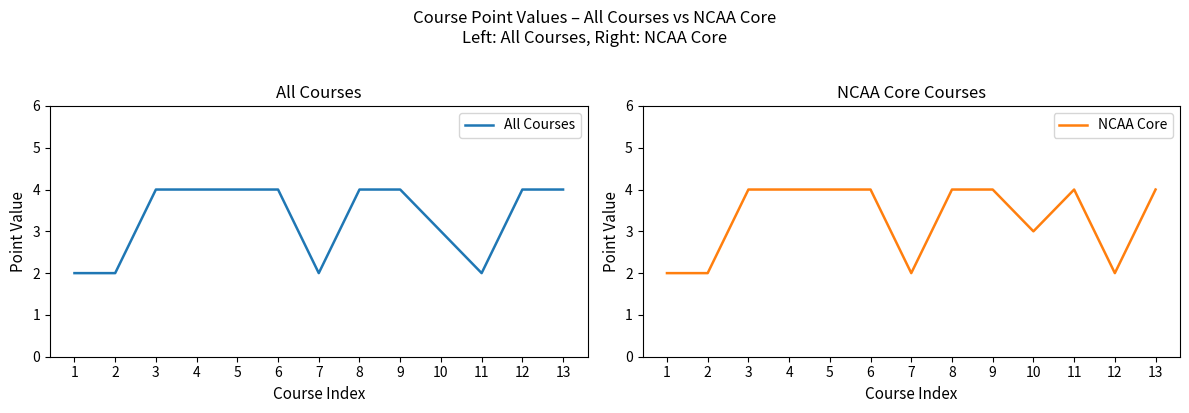

The NCAA Core series shows 2 at 3. True or false?

False